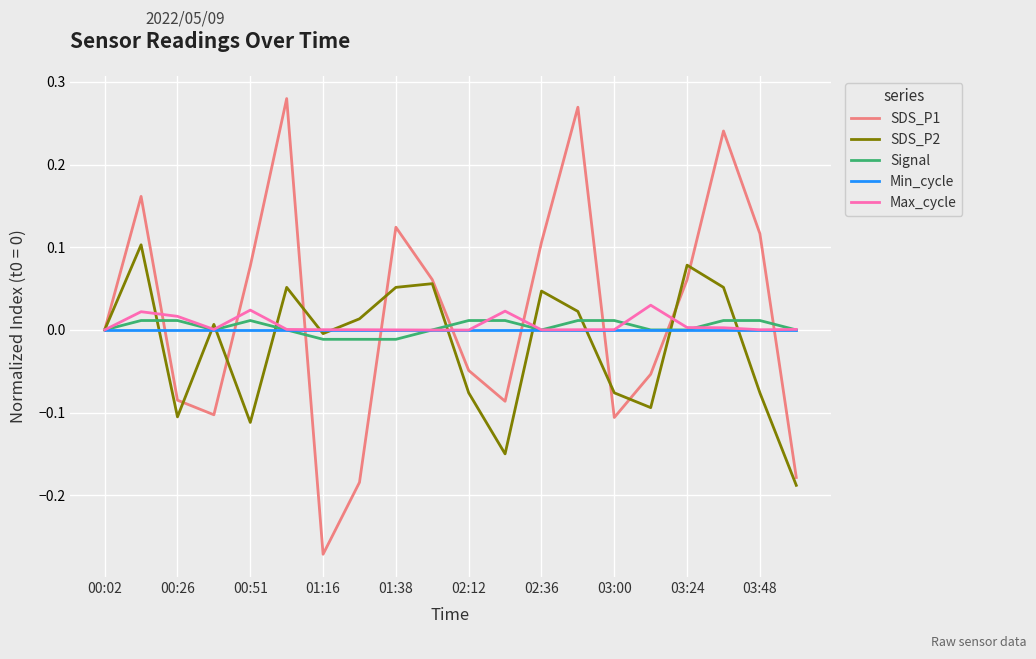

Which series has the widest spread of values?

SDS_P1